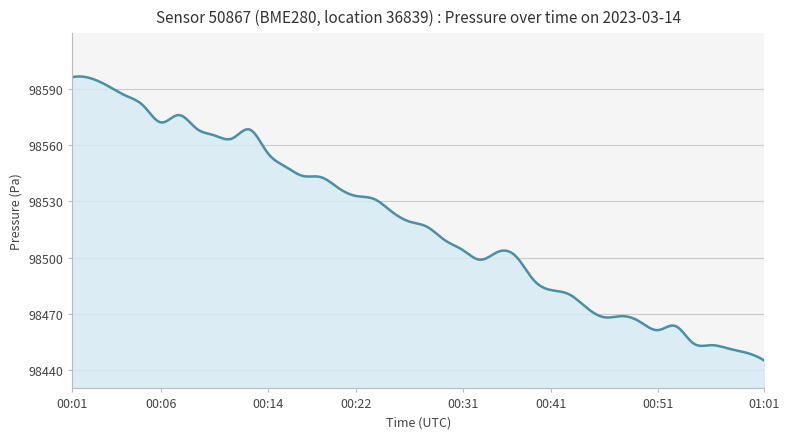

What is the greatest value displayed?

98596.8